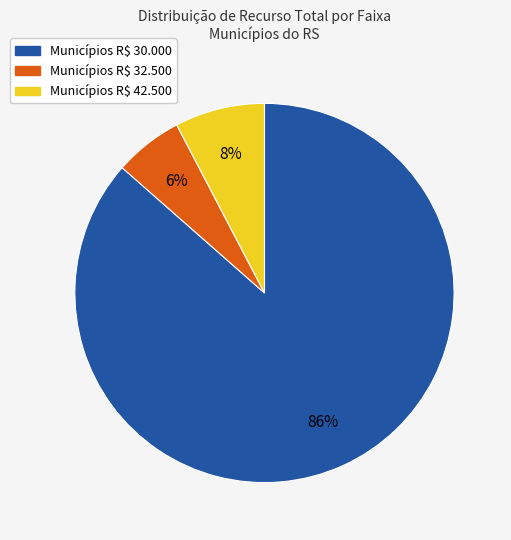

Is there a majority slice in this chart?

Yes